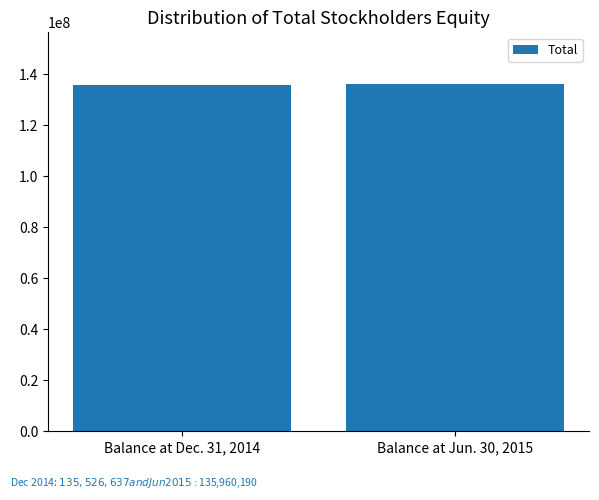

What is the sum of the values at Balance at Dec. 31, 2014 and Balance at Jun. 30, 2015?

271486827